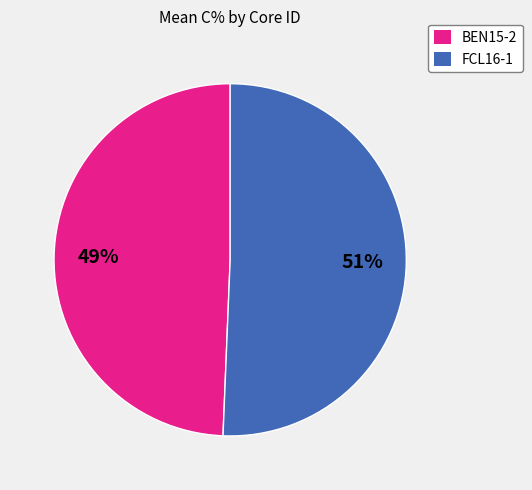

Does any single category account for the majority?

Yes